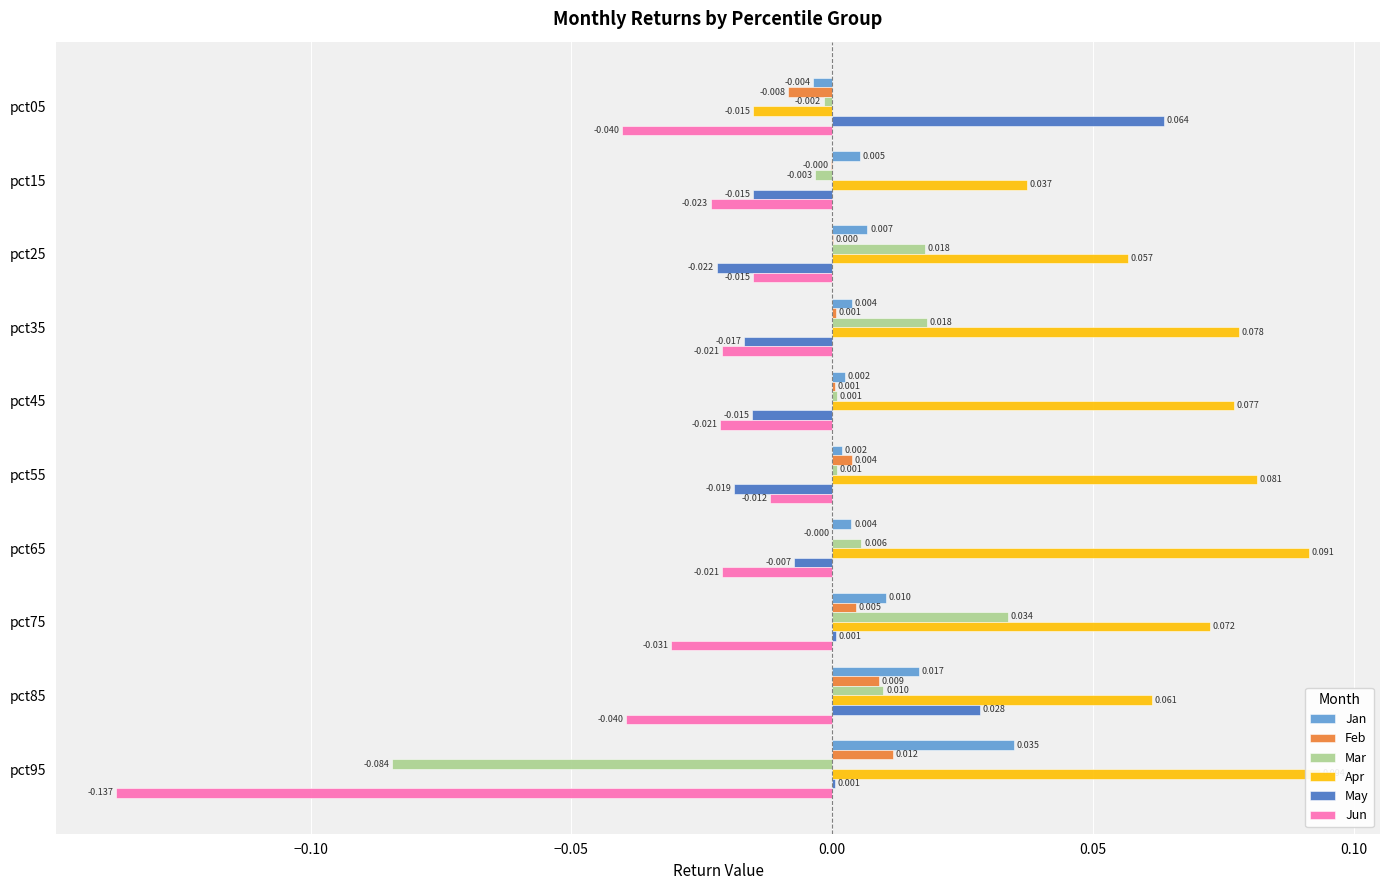

Are the bars horizontal?

Yes